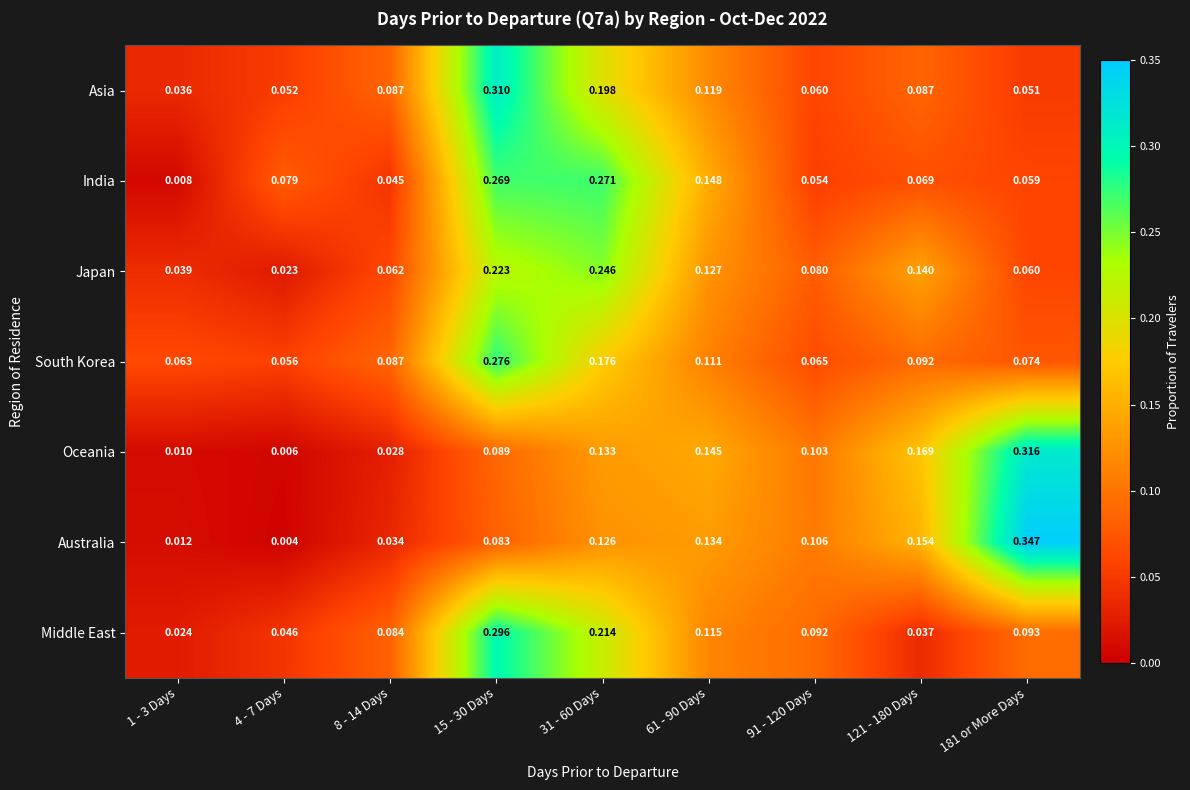

Which series changed the most between 8 - 14 Days and 31 - 60 Days?

India